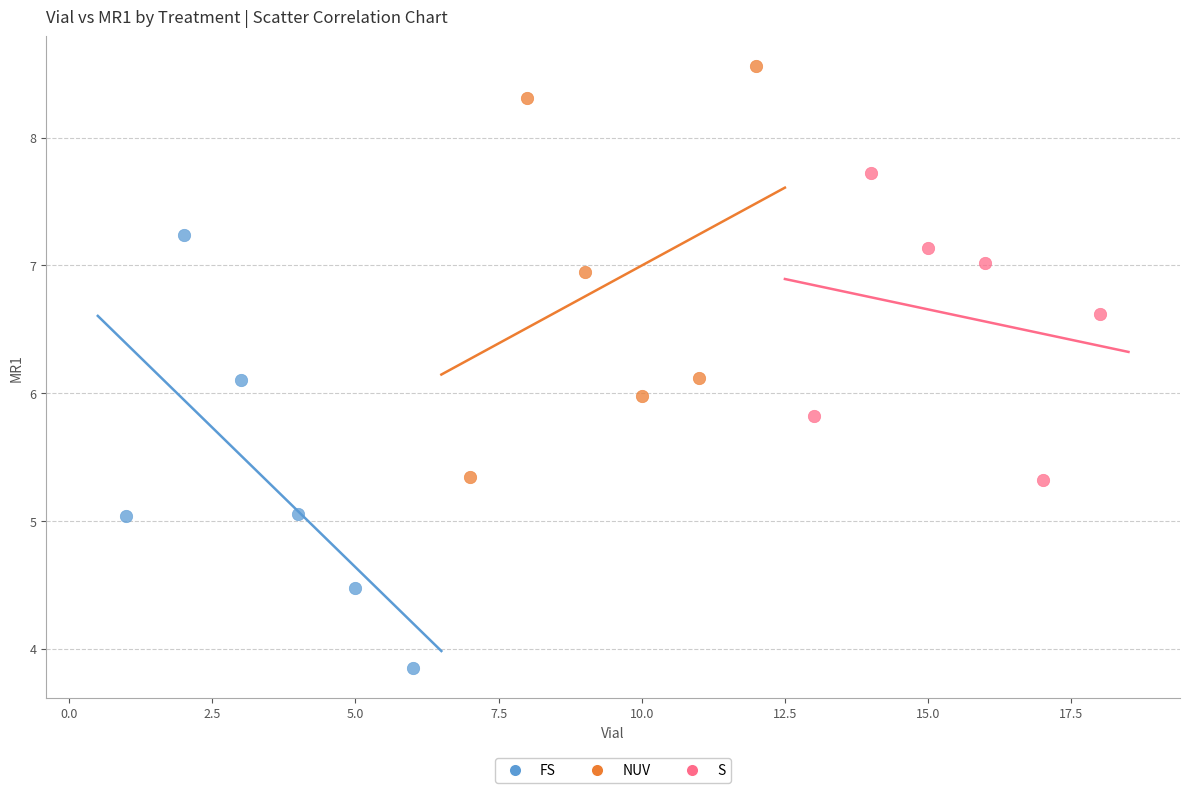

Which series reaches the maximum Y coordinate?

NUV